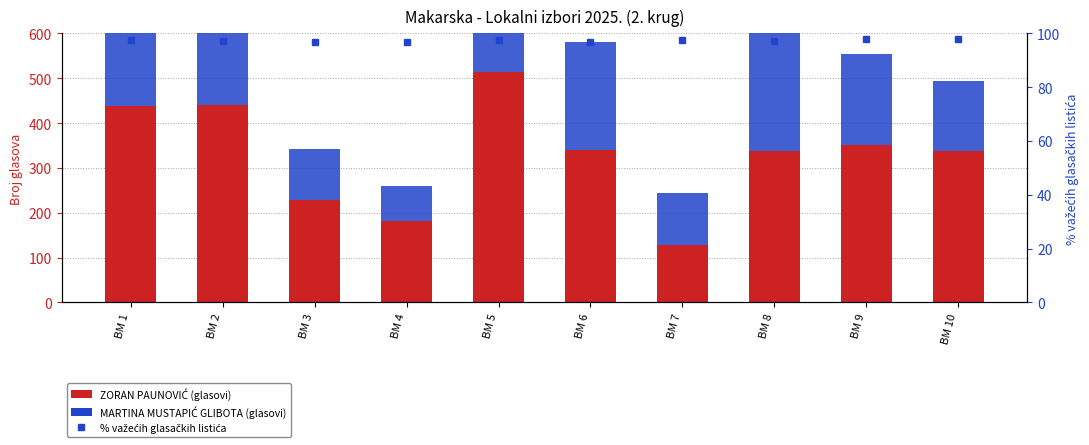

List the labels in order of MARTINA MUSTAPIĆ GLIBOTA value, largest first.

BM 1, BM 8, BM 5, BM 2, BM 6, BM 9, BM 10, BM 7, BM 3, BM 4